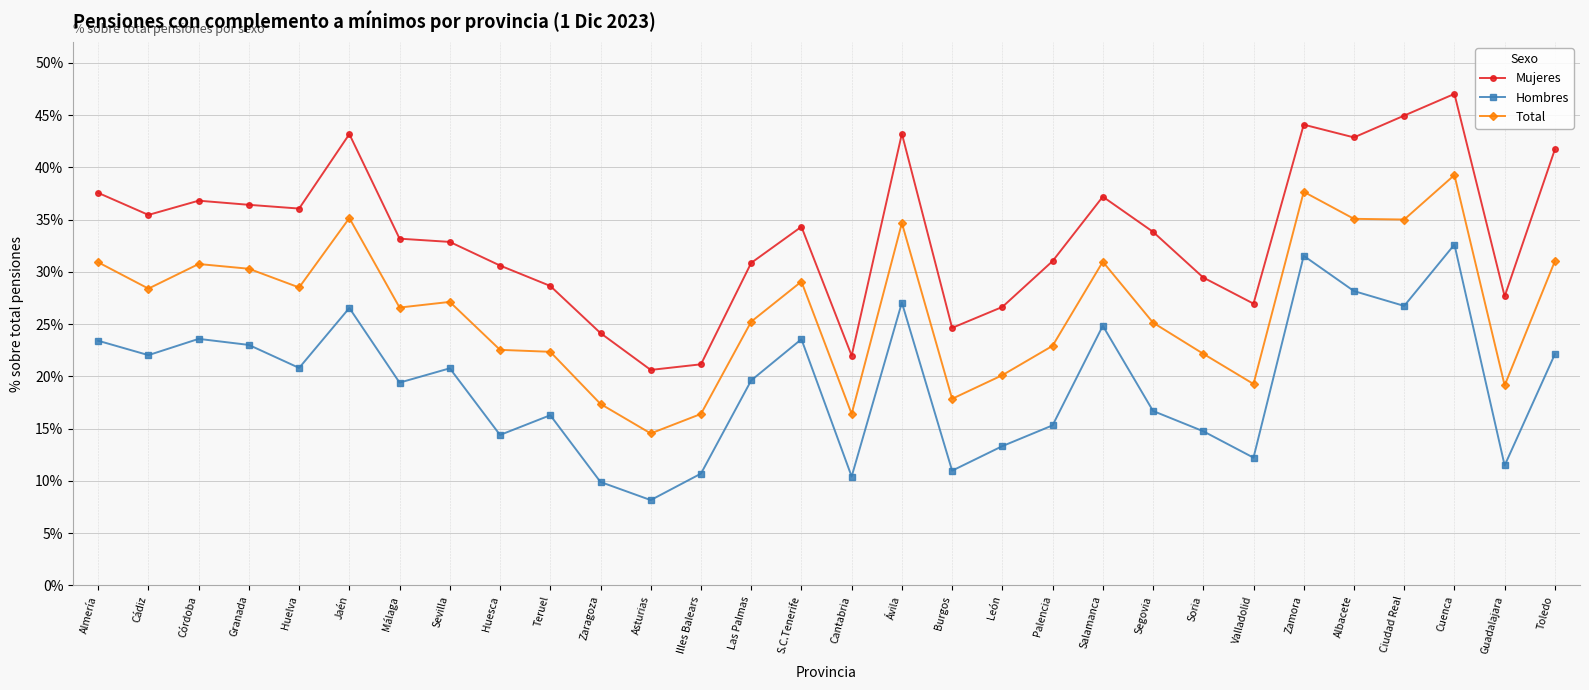

At which category does the chart reach its peak across all series?

Cuenca